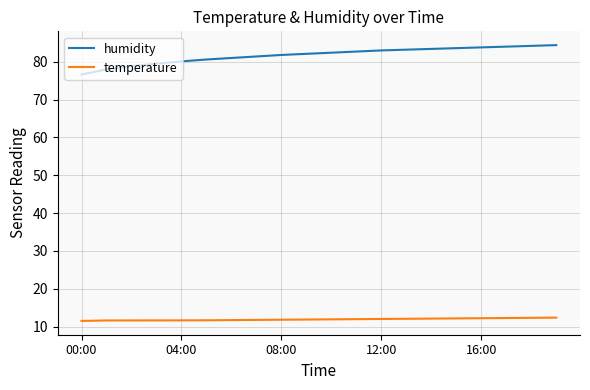

List the series in order of their overall mean, lowest first.

temperature, humidity